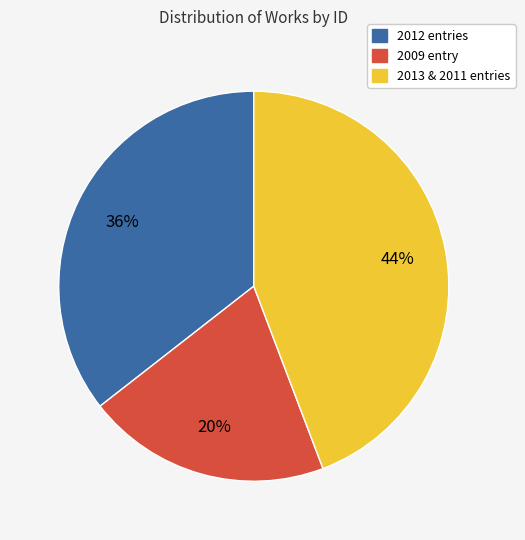

Is there any slice that represents more than half of the pie?

No